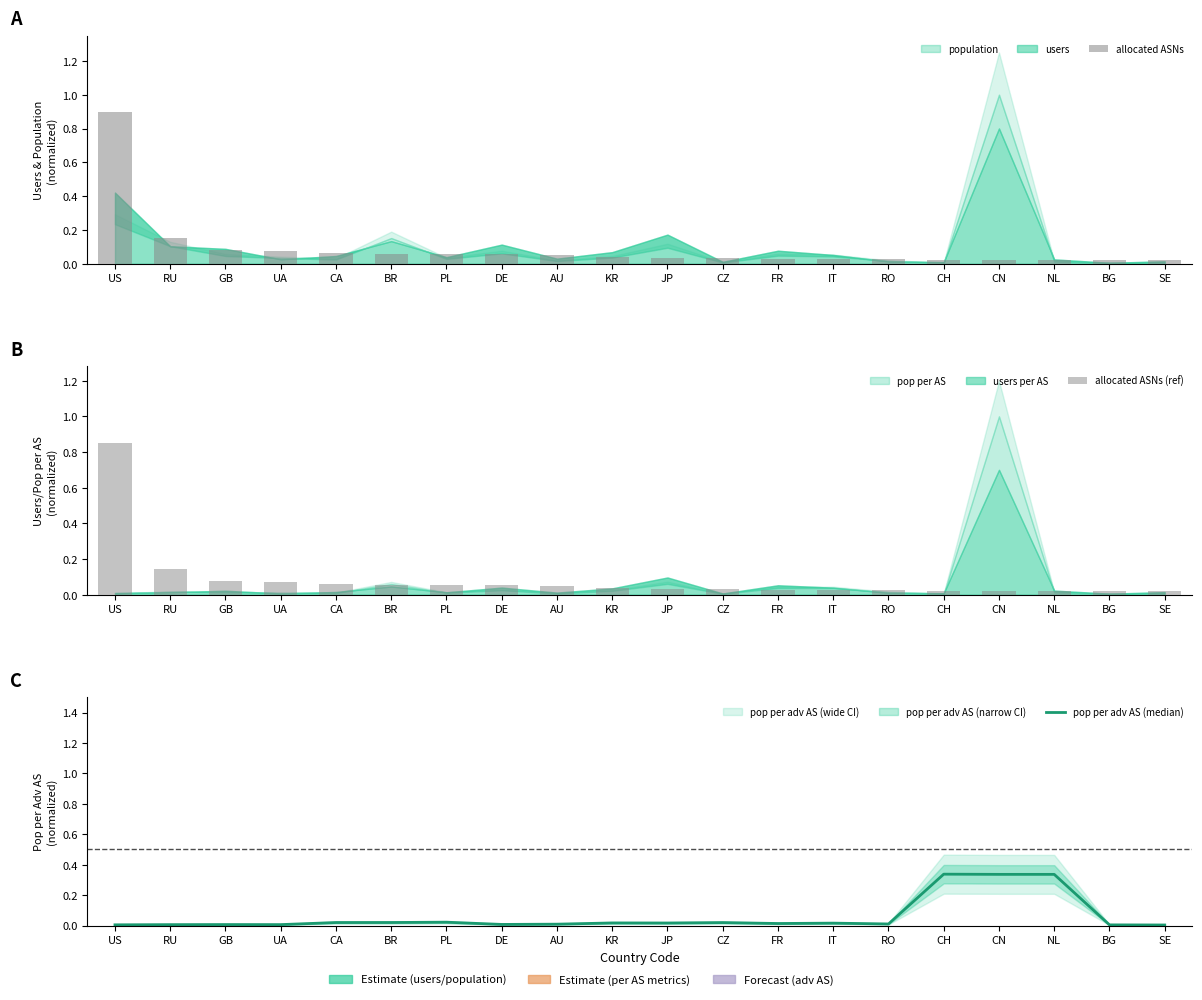

What is the average value of the allocated ASNs (ref) series?

0.1